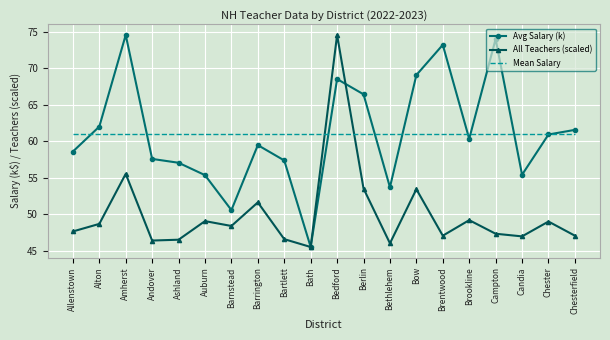

What is the minimum value shown in the chart?

45.5